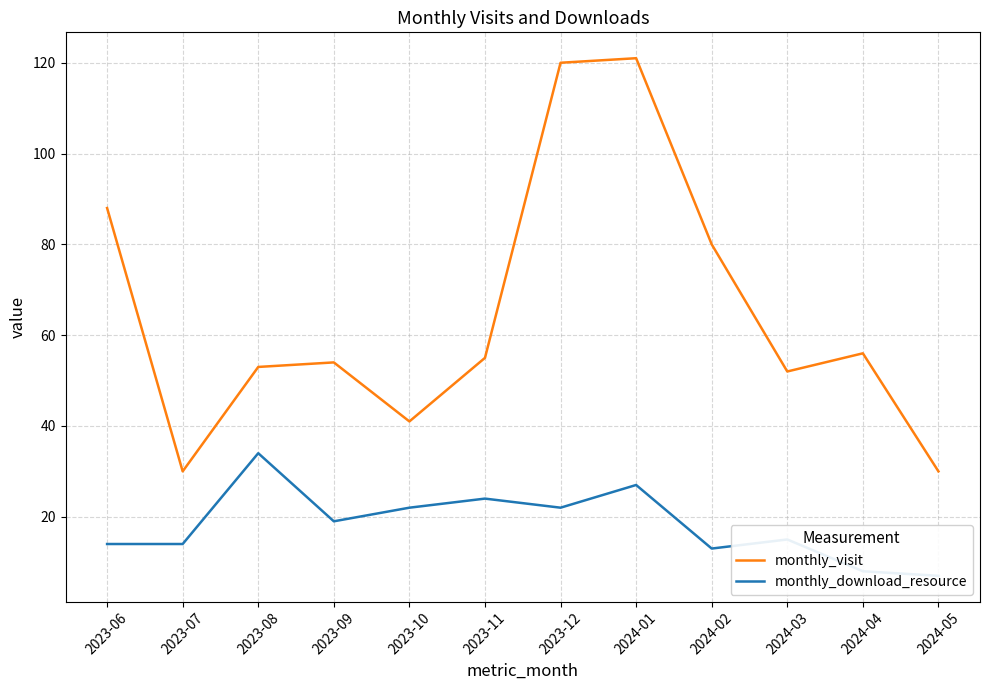

True or false: monthly_download_resource has more than 2 interior local peaks.

True